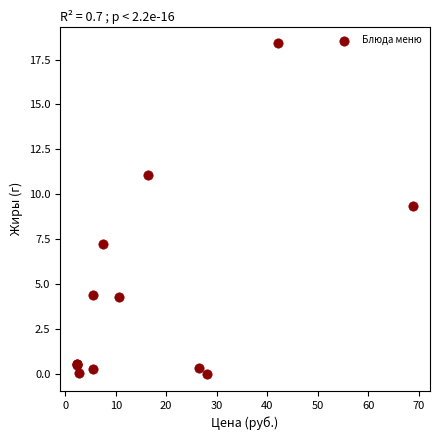

What Y value in the scatter plot is closest to 9?

9.4